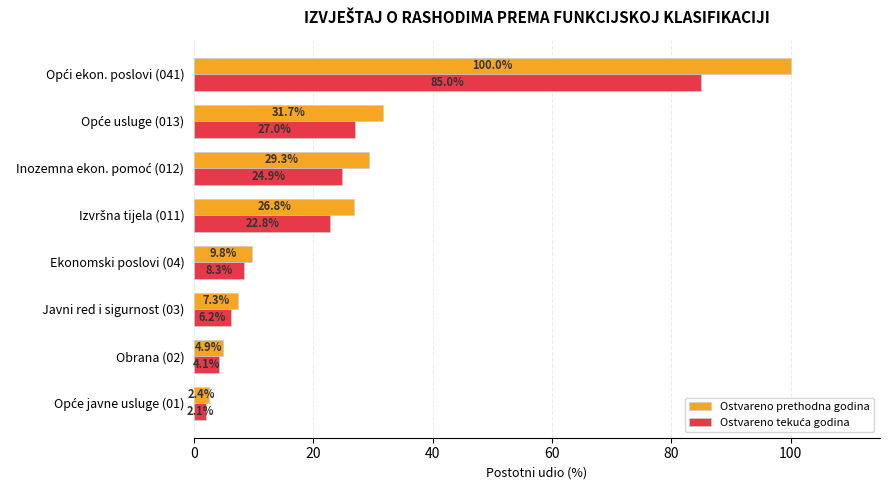

Which series has the largest range (max minus min)?

Ostvareno prethodna godina